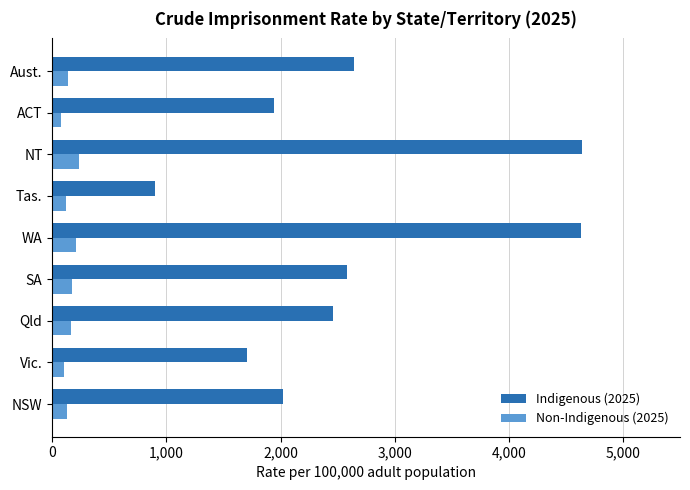

What is the average value of the Non-Indigenous (2025) series?

148.8